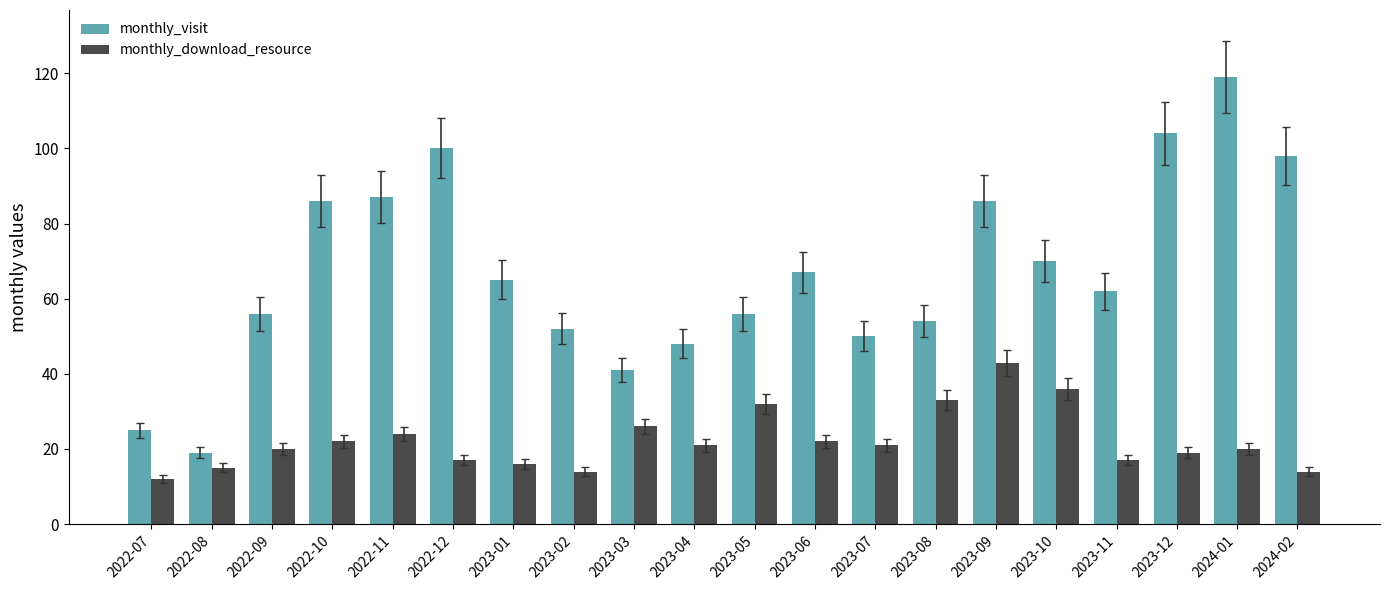

Is it true that monthly_visit equals 19 at 2022-08?

True